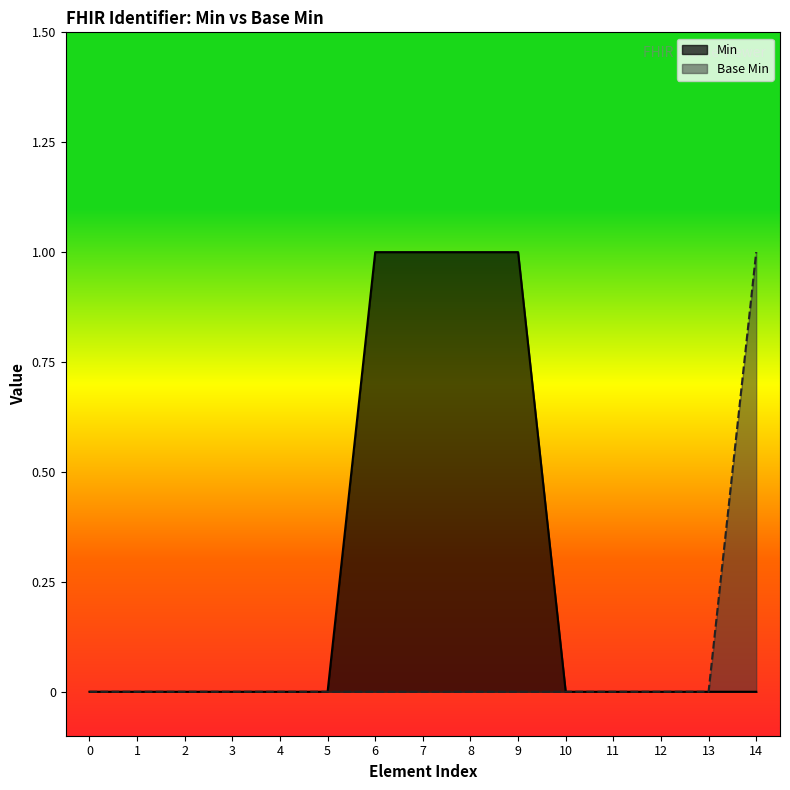

Reading left to right, transcribe all the data shown in this chart.

Min: Identifier=0	Identifier.id=0	Identifier.extension=0	Identifier.use=0	Identifier.type=0	Identifier.system=0	Identifier.value=1	Identifier.period=1	Identifier.assigner=1	Identifier.assigner.id=1	Identifier.assigner.extension=0	Identifier.assigner.reference=0	Identifier.assigner.type=0	Identifier.assigner.identifier=0	Identifier.assigner.display=0
Base Min: Identifier=0	Identifier.id=0	Identifier.extension=0	Identifier.use=0	Identifier.type=0	Identifier.system=0	Identifier.value=0	Identifier.period=0	Identifier.assigner=0	Identifier.assigner.id=0	Identifier.assigner.extension=0	Identifier.assigner.reference=0	Identifier.assigner.type=0	Identifier.assigner.identifier=0	Identifier.assigner.display=1